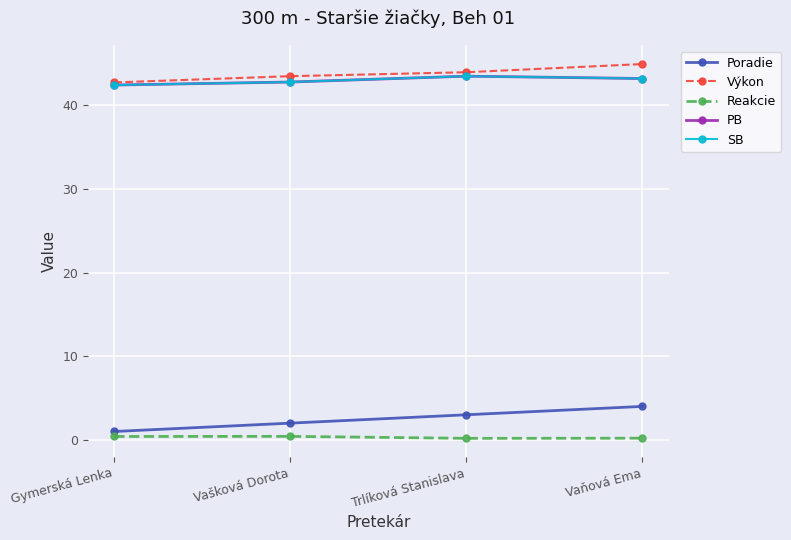

Rank the categories by SB value from highest to lowest.

Trlíková Stanislava, Vaňová Ema, Vašková Dorota, Gymerská Lenka